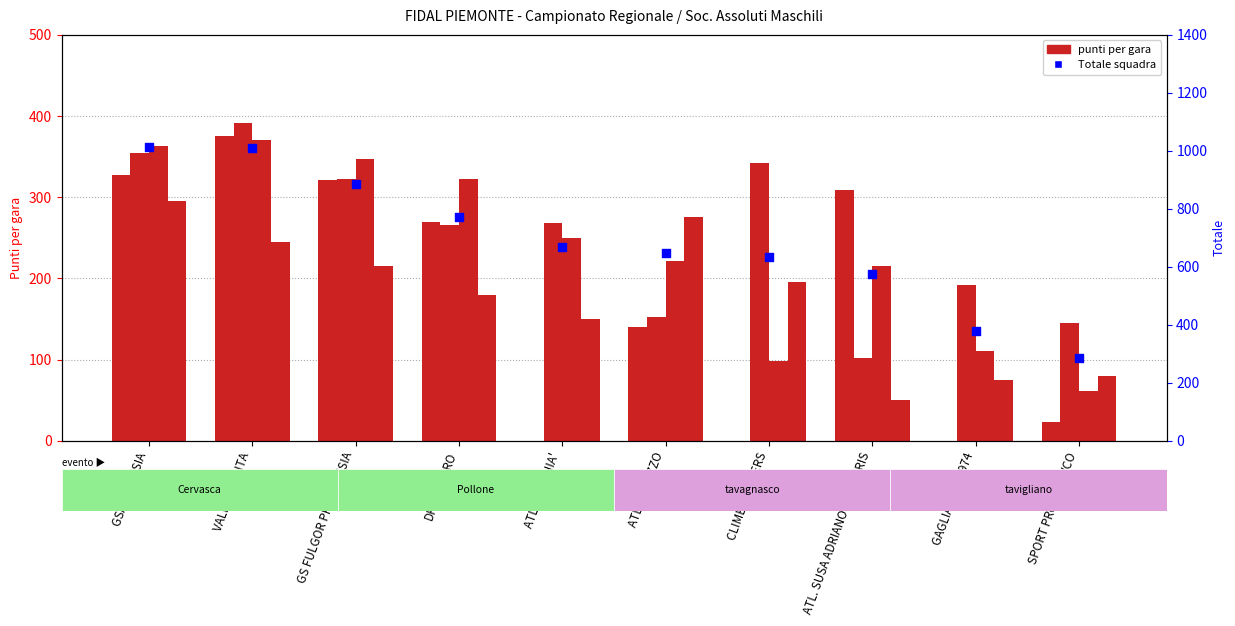

At how many categories does at least one series exceed 205?

10